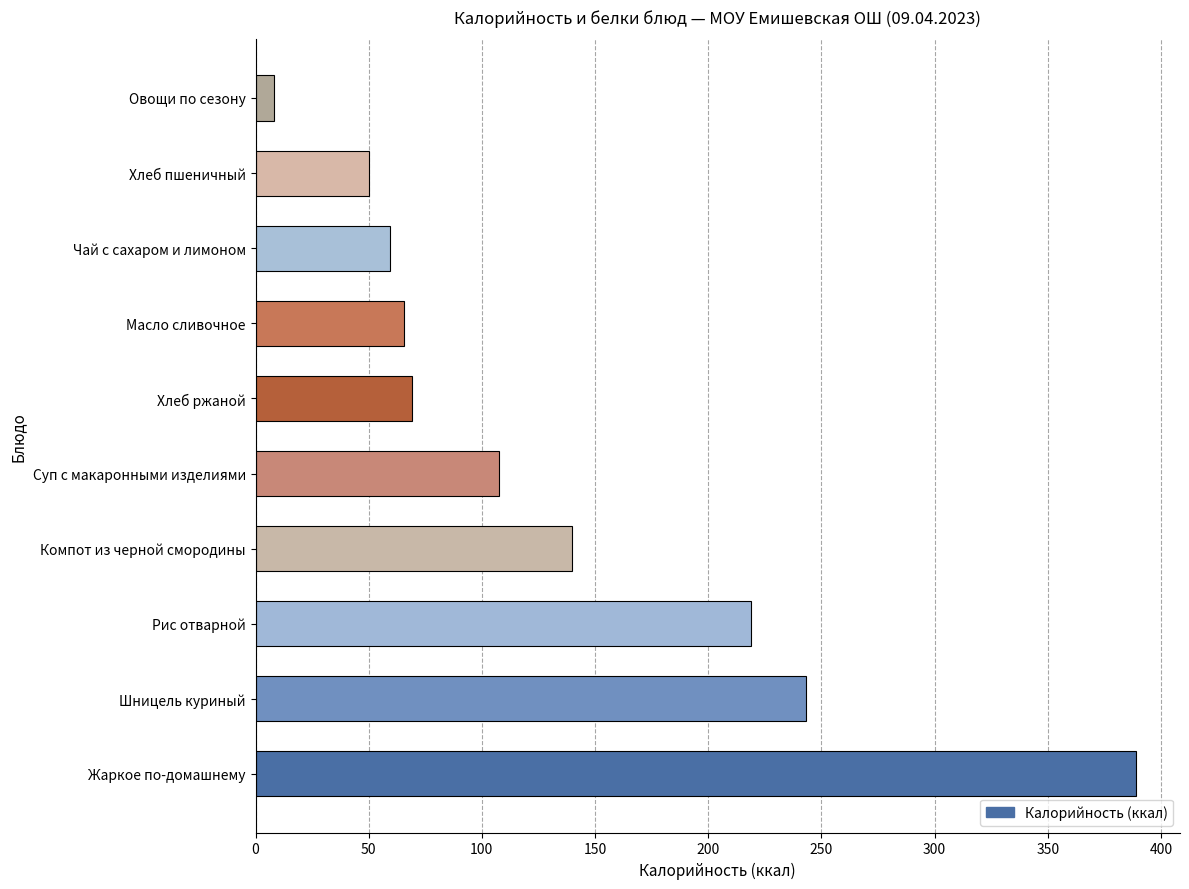

Is it true that the value at Чай с сахаром и лимоном is 59.4?

True